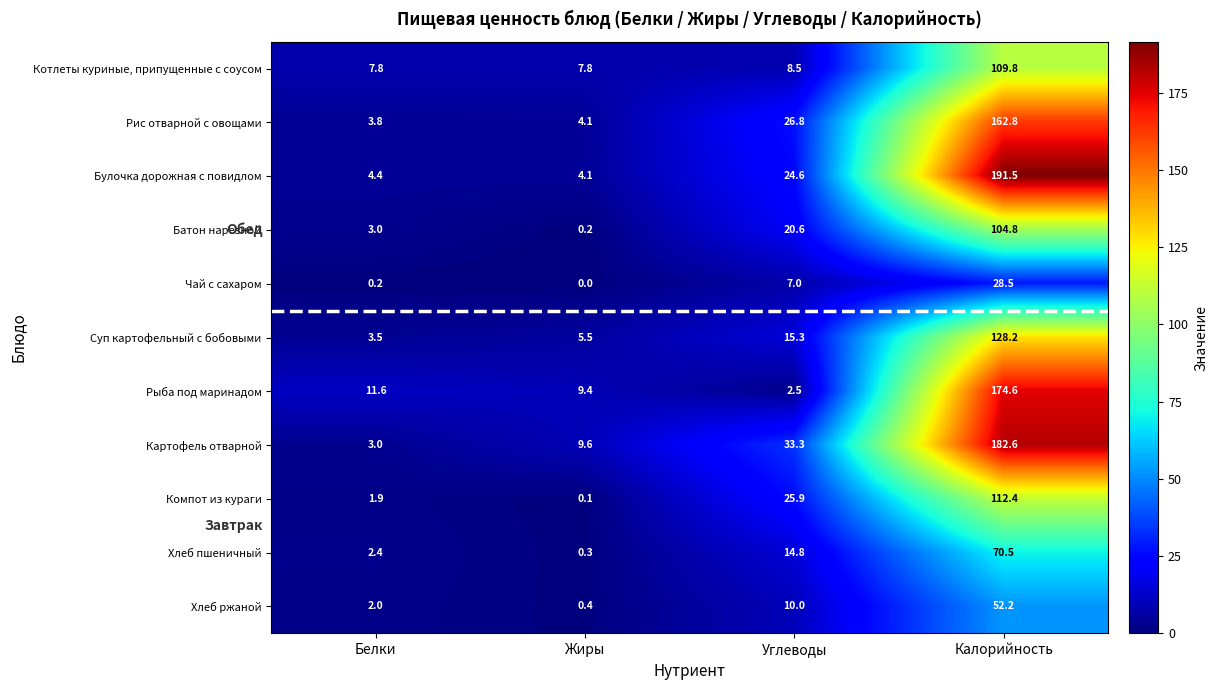

At Углеводы, list the series in order from largest to smallest.

Картофель отварной, Рис отварной с овощами, Компот из кураги, Булочка дорожная с повидлом, Батон нарезной, Суп картофельный с бобовыми, Хлеб пшеничный, Хлеб ржаной, Котлеты куриные, припущенные с соусом, Чай с сахаром, Рыба под маринадом